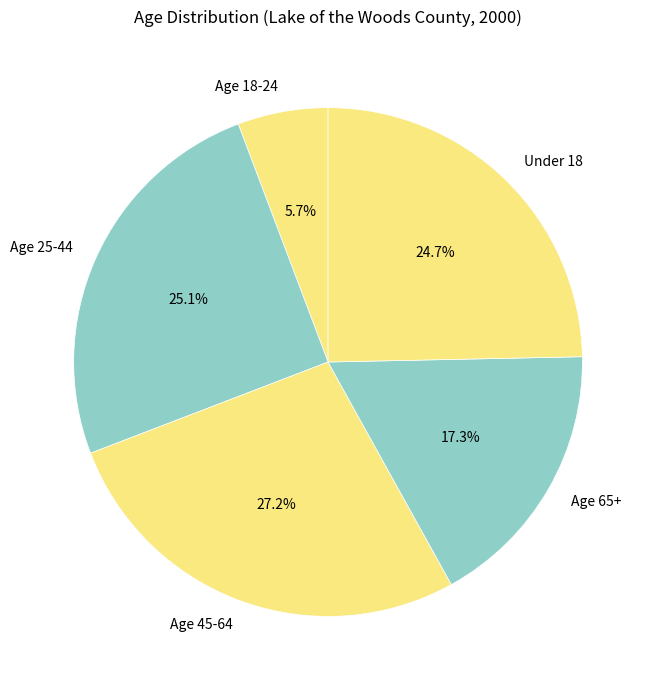

Count the number of slices in the pie.

5